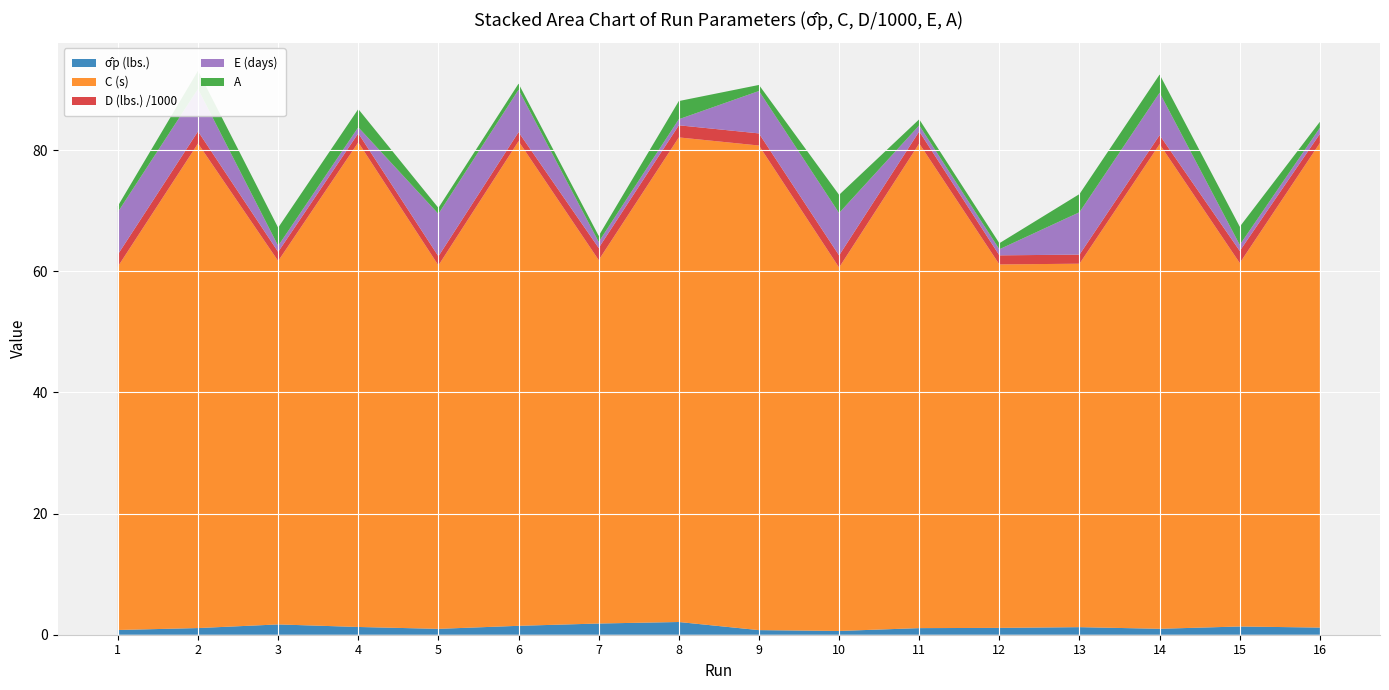

Reading right to left, transcribe all the data shown in this chart.

σ̂p (lbs.): 1.2	1.4	1.0	1.2	1.1	1.1	0.6	0.8	2.1	1.9	1.5	1.0	1.3	1.7	1.1	0.8
C (s): 80.0	60.0	80.0	60.0	60.0	80.0	60.0	80.0	80.0	60.0	80.0	60.0	80.0	60.0	80.0	60.0
D (lbs.) /1000: 1.5	2.0	1.5	1.5	1.5	2.0	2.0	2.0	2.0	2.0	1.5	1.5	1.5	1.5	2.0	2.0
E (days): 1.0	1.0	7.0	7.0	1.0	1.0	7.0	7.0	1.0	1.0	7.0	7.0	1.0	1.0	7.0	7.0
A: 1.0	3.0	3.0	3.0	1.0	1.0	3.0	1.0	3.0	1.0	1.0	1.0	3.0	3.0	3.0	1.0